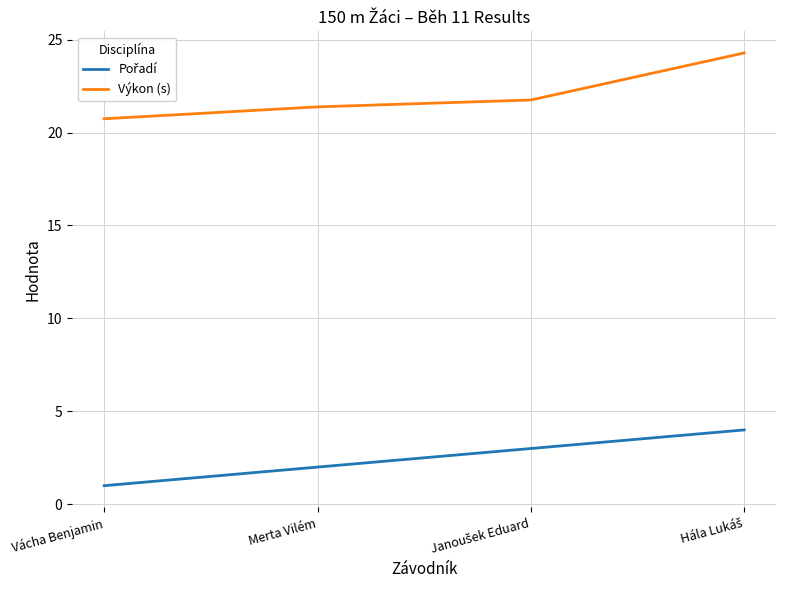

What value does the Výkon (s) series have at Vácha Benjamin?

20.7